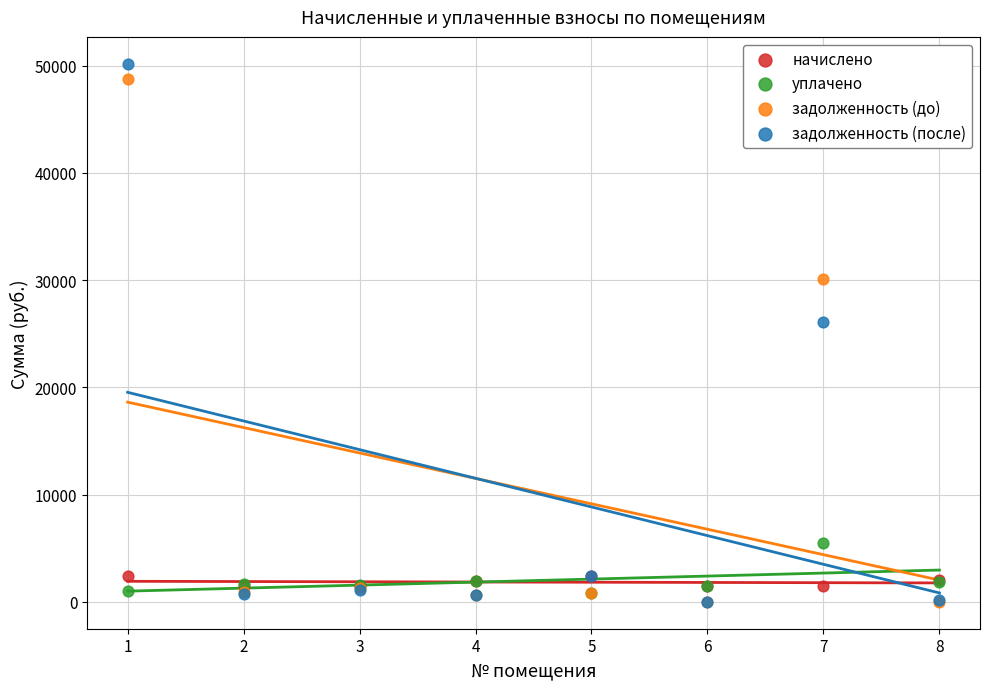

Which series has the largest Y range (max minus min)?

задолженность (после)